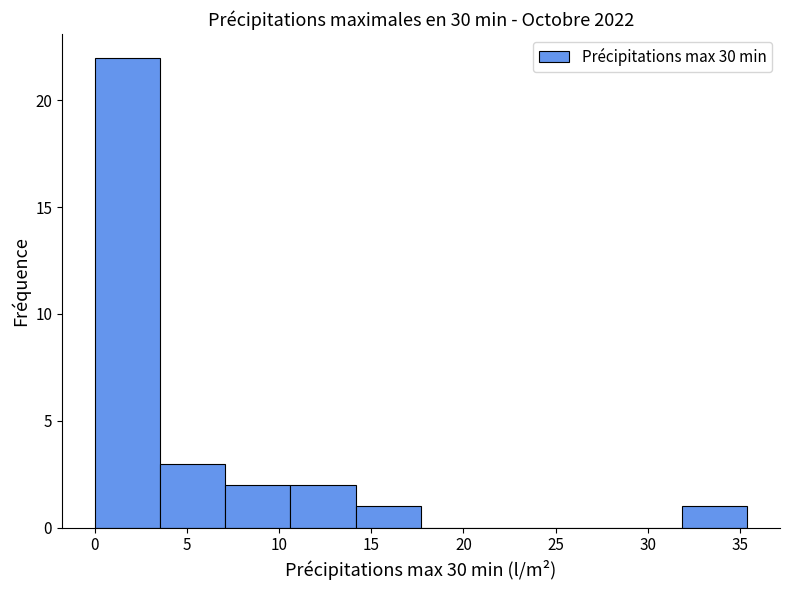

Over which range of the x-axis is the bar tallest?

0.0 to 3.5